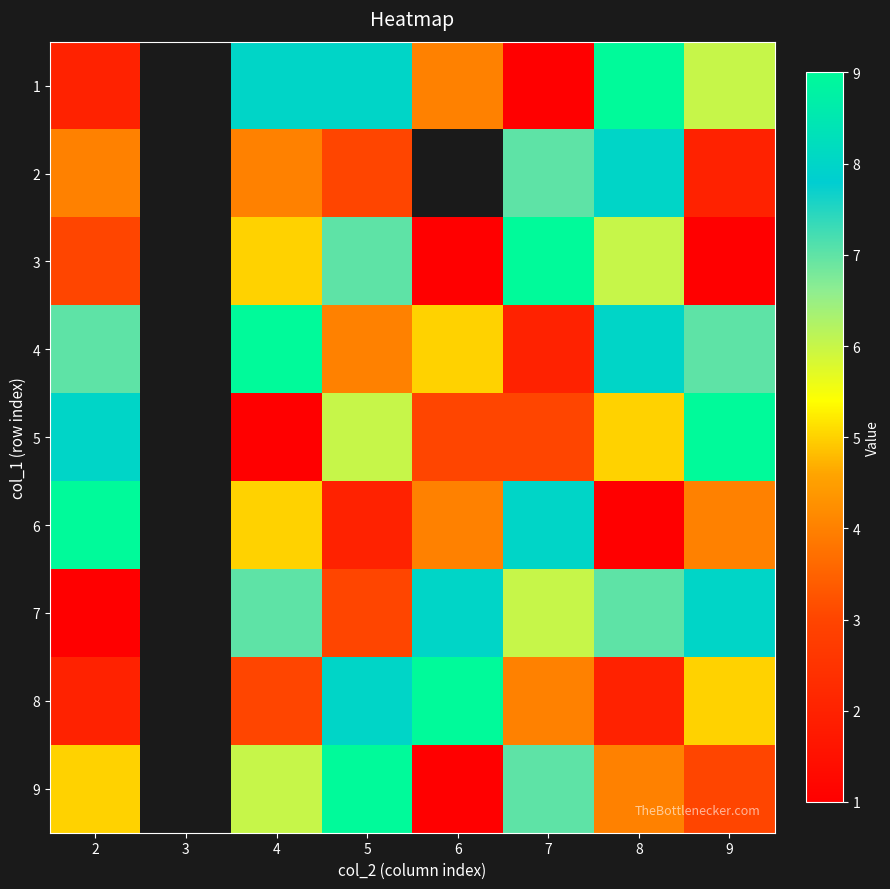

At how many categories does at least one series exceed 7?

7